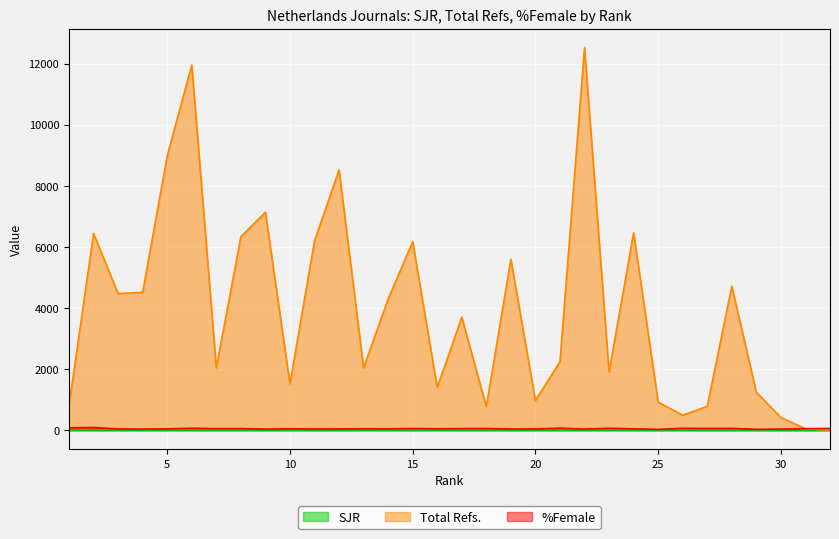

How many values in Total Refs. are above zero?

31